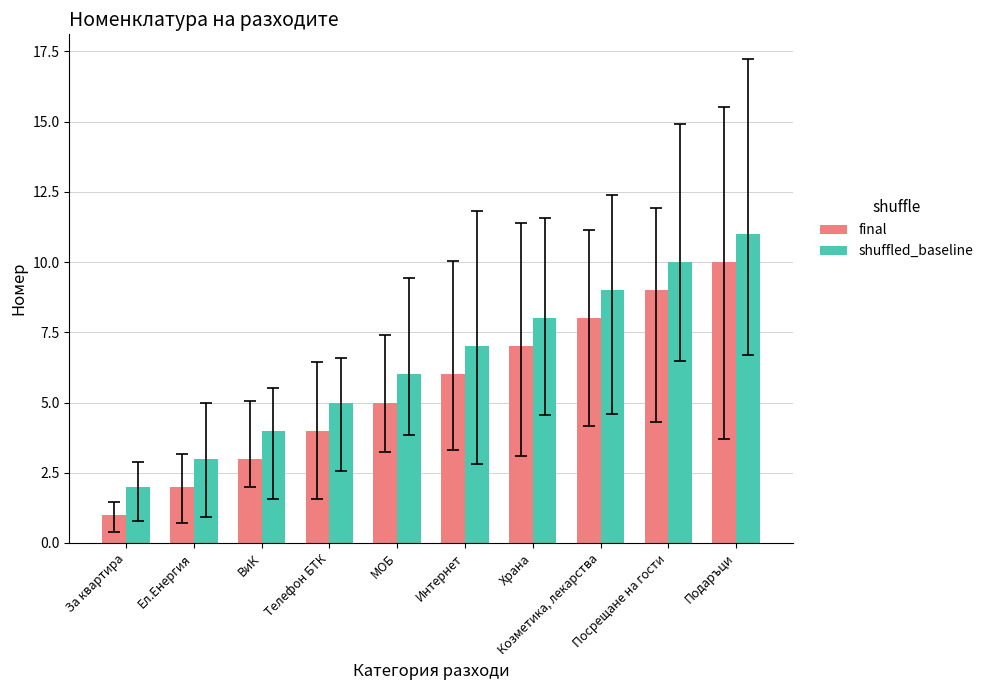

What is the total value across all series at Козметика, лекарства?

17